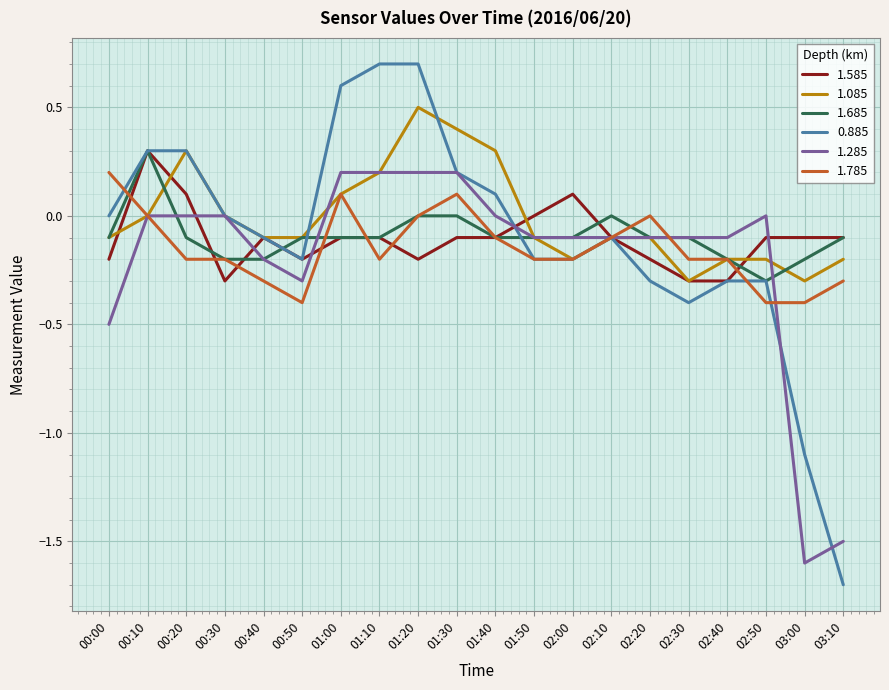

What is the spread (max minus min) of values at 03:00?

1.5